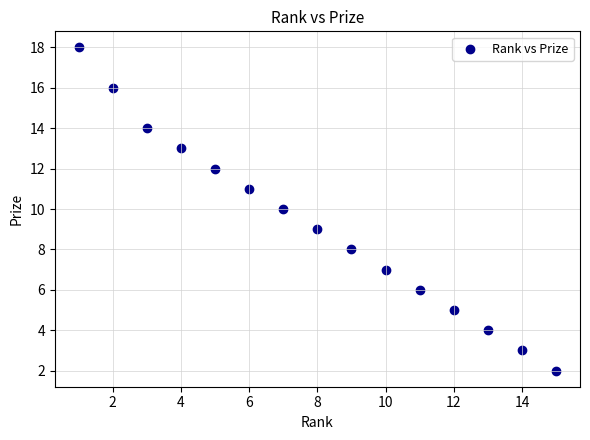

What is the range of X values (max minus min)?

14